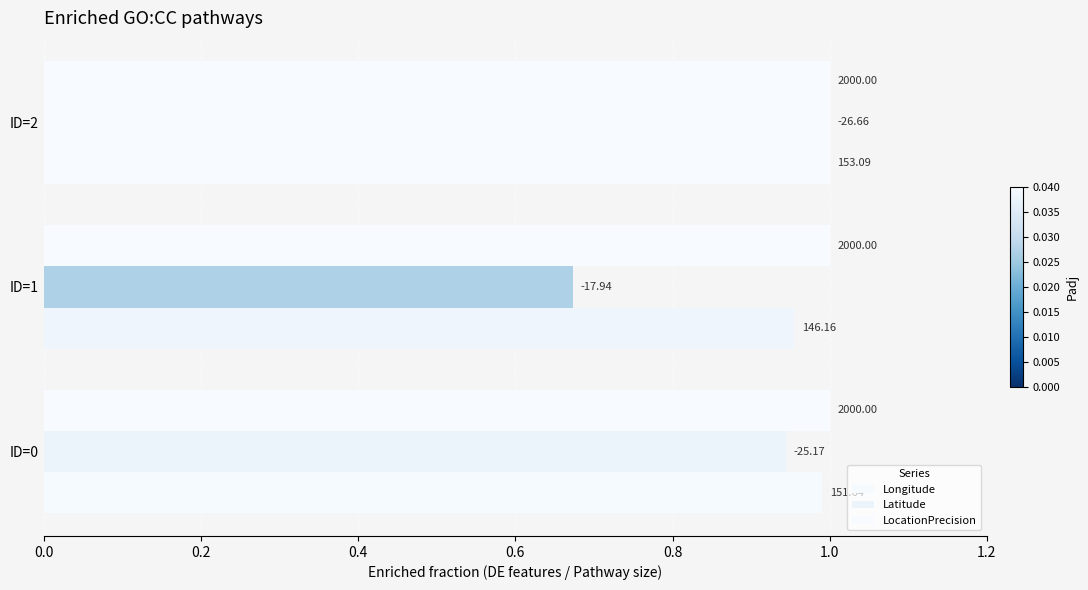

How many bars are there in each group?

3